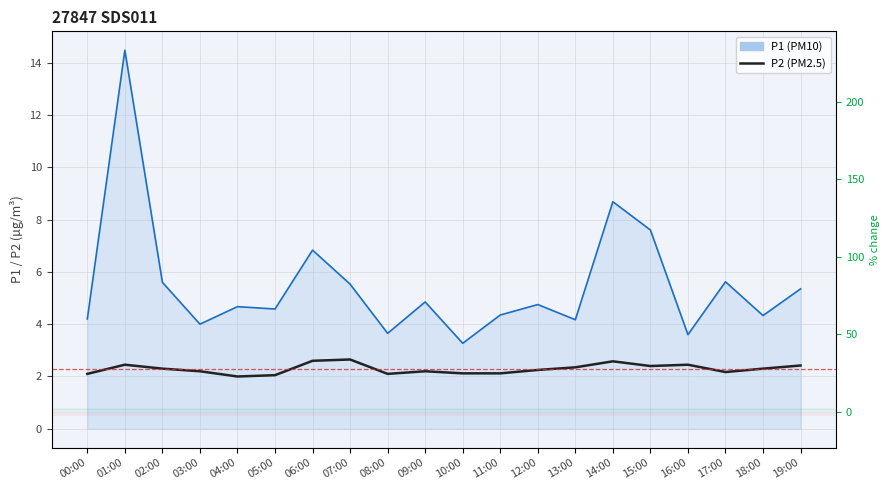

What is the sum of the P2 values at 10:00 and 17:00?

4.3